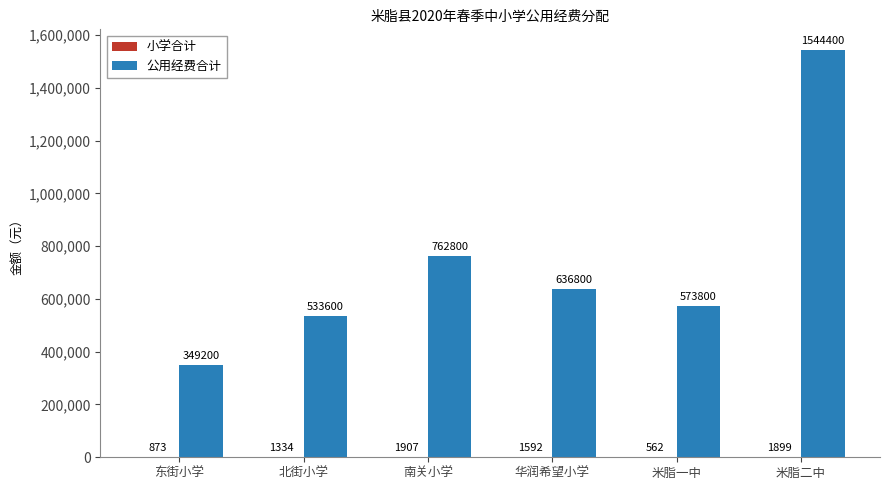

At which category is the sum across all series the highest?

米脂二中